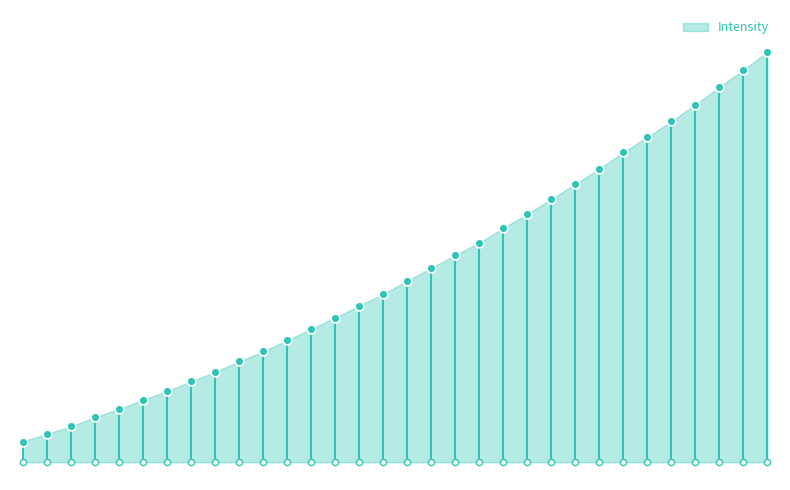

What is the change in value from 220.1623 to 220.3533?

+33.0